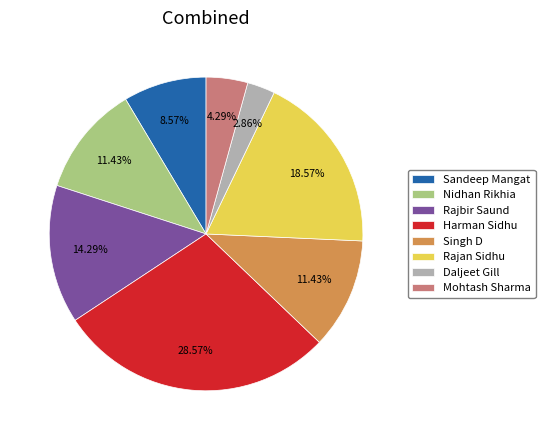

The Rajbir Saund slice represents 29% of the pie. True or false?

False